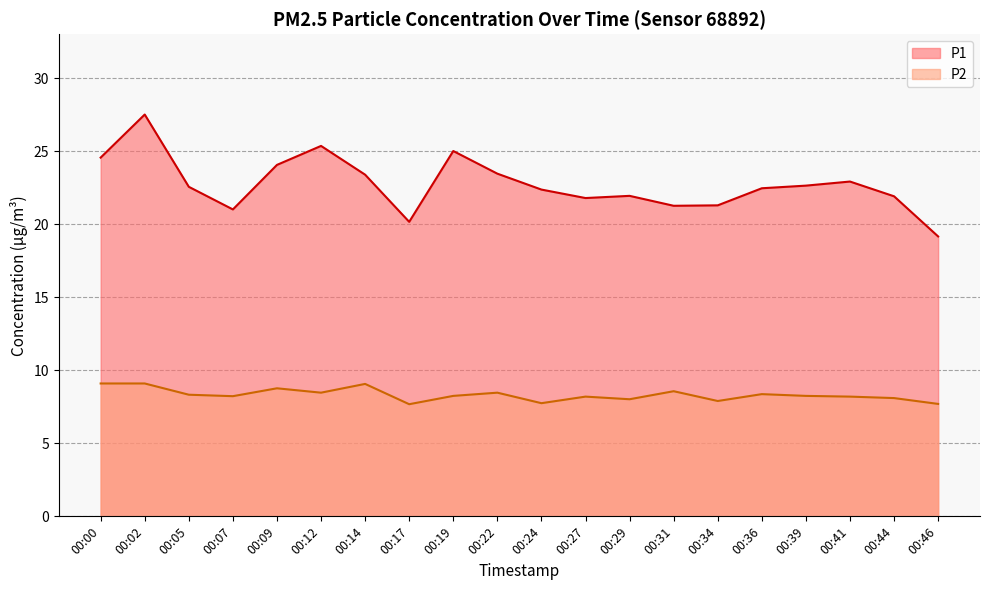

Rank the series by their average value, from lowest to highest.

P2, P1